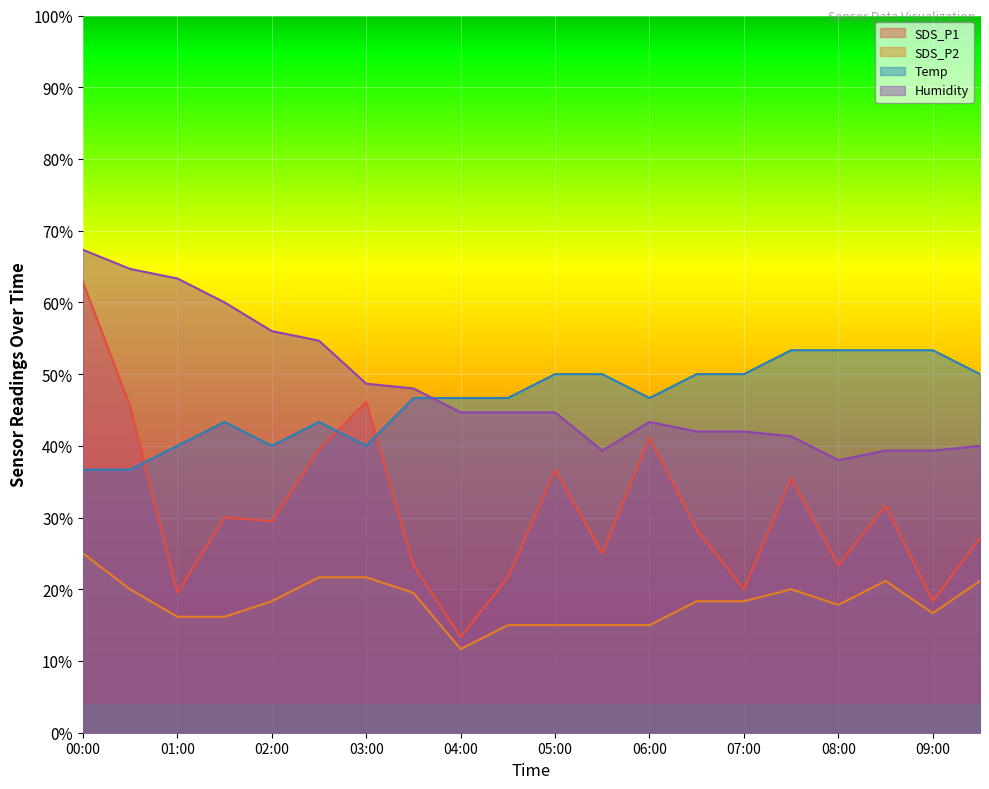

At how many categories does at least one series exceed 45?

20